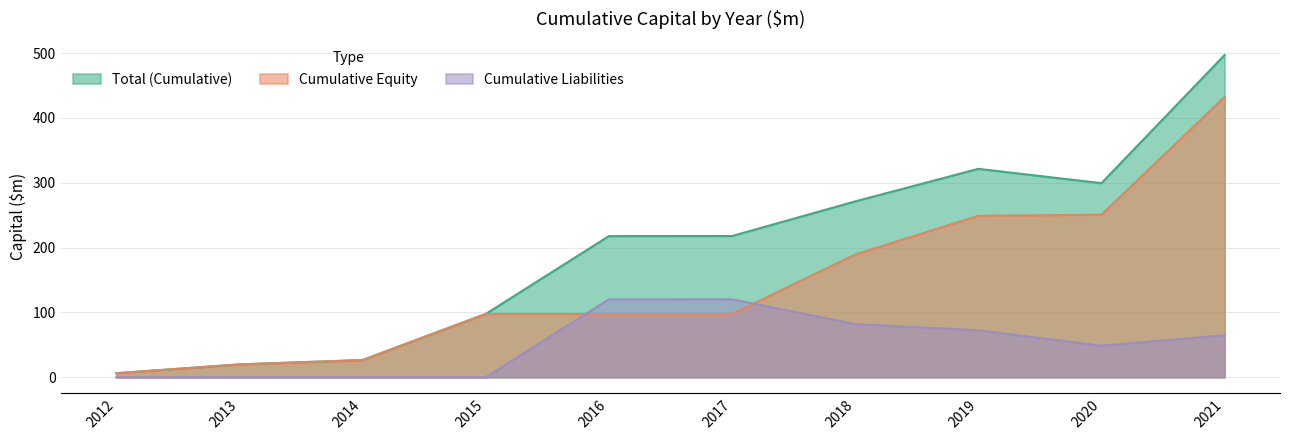

What is the difference between the Cumulative Liabilities values at 2018 and 2013?

81.9